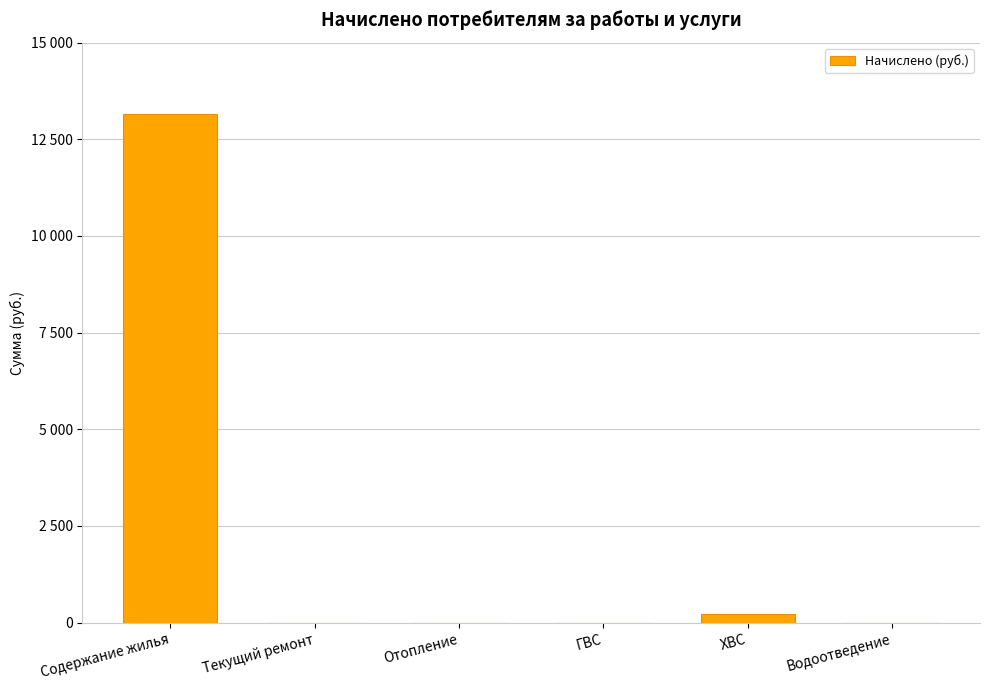

How many data points does each series have?

6